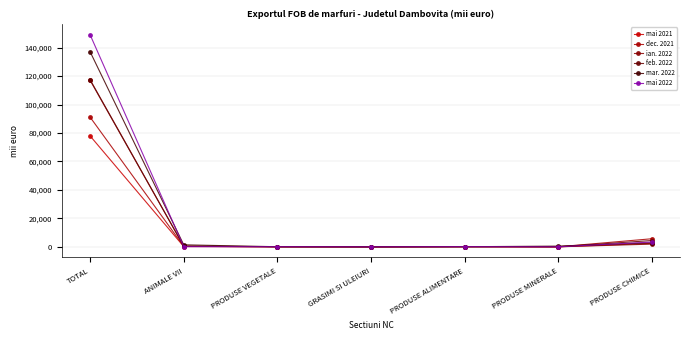

Which series has the largest total across all categories?

mai 2022